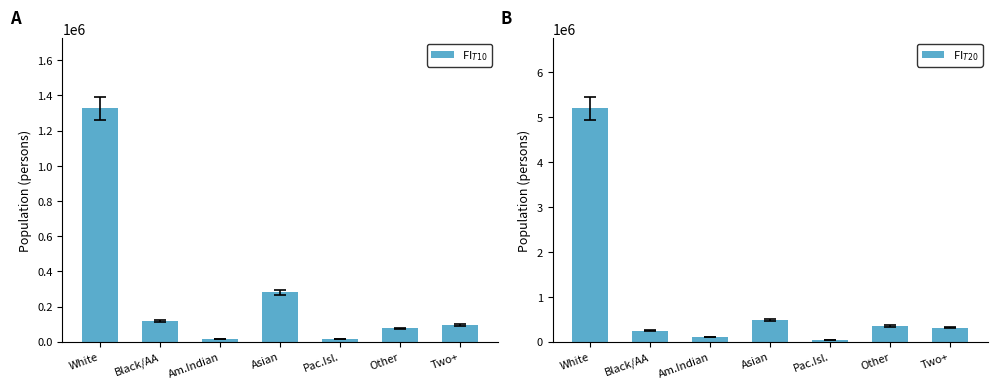

How many values in the FI$_{T10}$ series are below 96799?

3